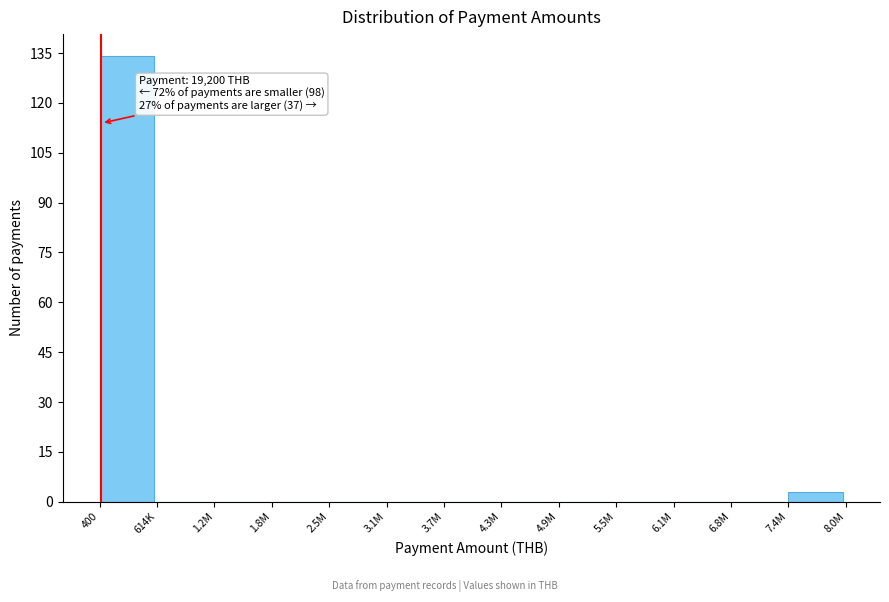

Reading left to right, extract all data points from this chart.

400=134	614K=0	1.2M=0	1.8M=0	2.5M=0	3.1M=0	3.7M=0	4.3M=0	4.9M=0	5.5M=0	6.1M=0	6.8M=0	7.4M=3